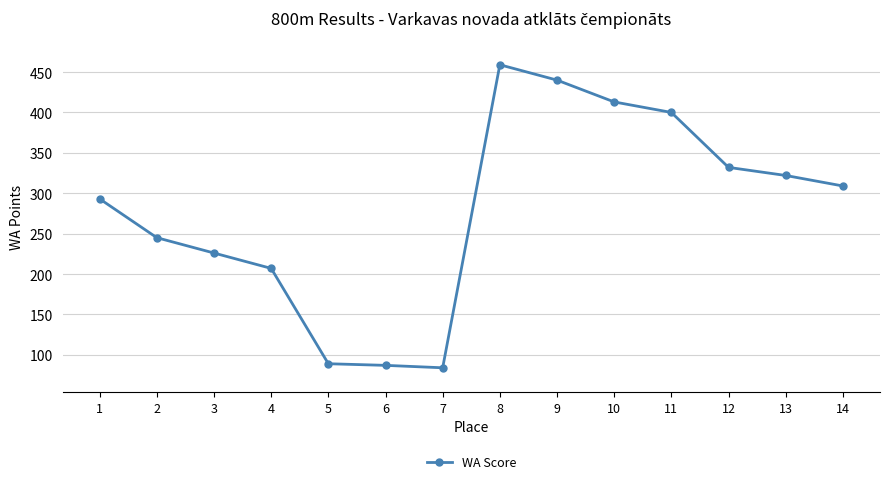

What is the smallest value displayed?

84